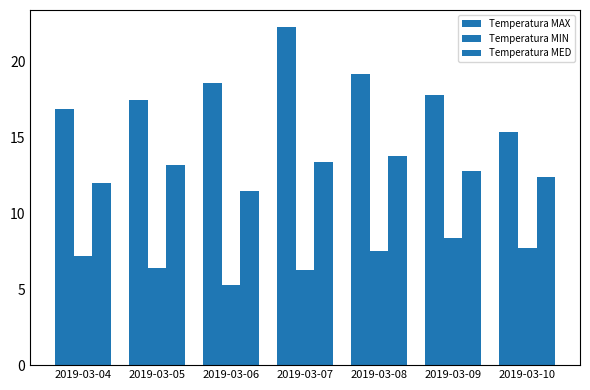

How many groups of bars are there?

7